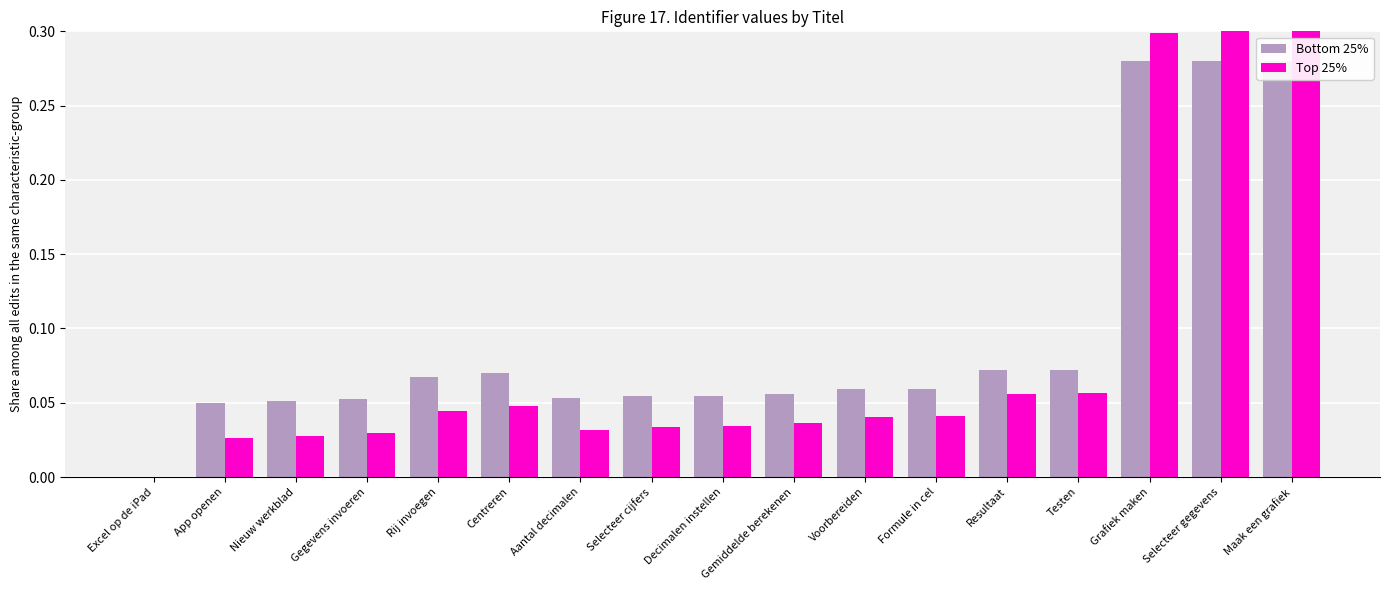

What are all the series names shown in the legend?

Bottom 25%, Top 25%